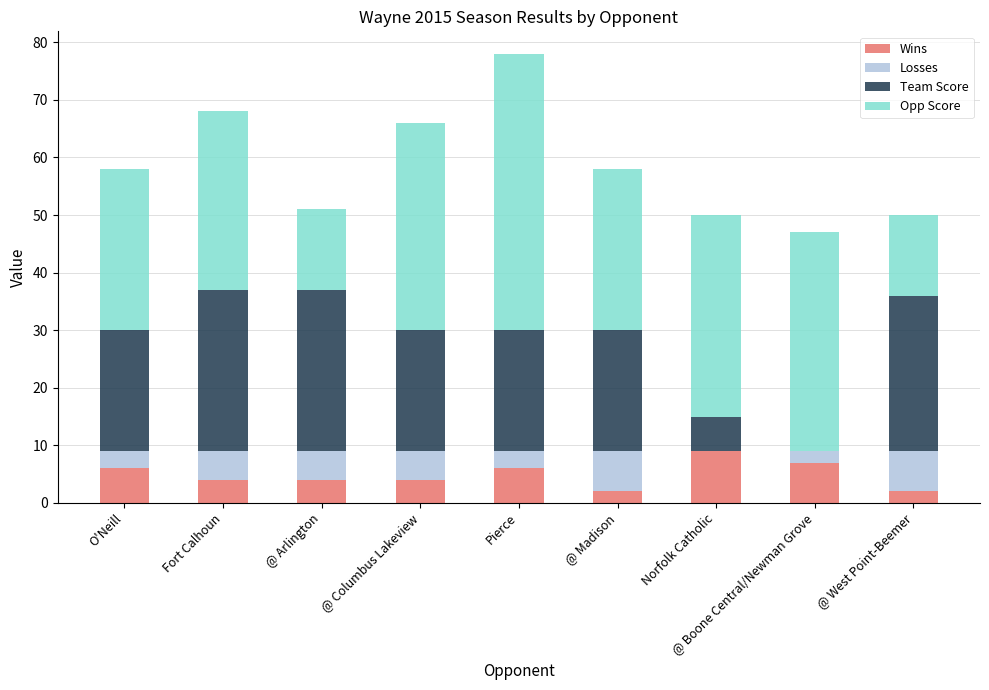

What is the sum of the Wins values at O'Neill and Norfolk Catholic?

15